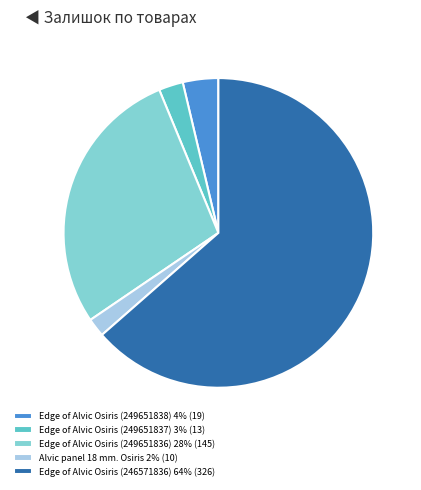

Approximately how many times larger is the value at Edge of Alvic Osiris (249651836) 28% (145) compared to Edge of Alvic Osiris (249651837) 3% (13)?

11.2